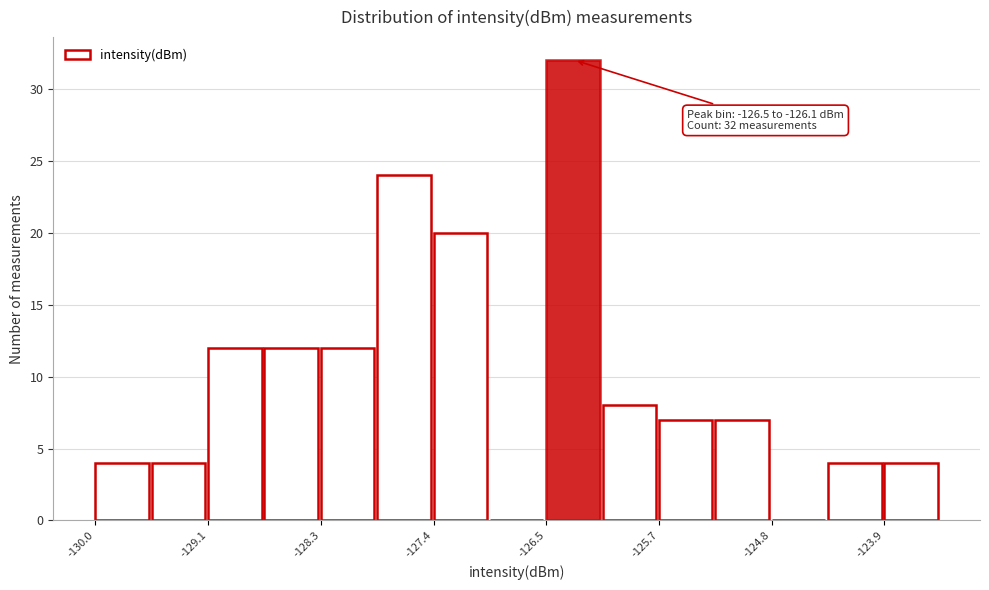

Over which range of the x-axis is the bar tallest?

-126.5 to -126.1